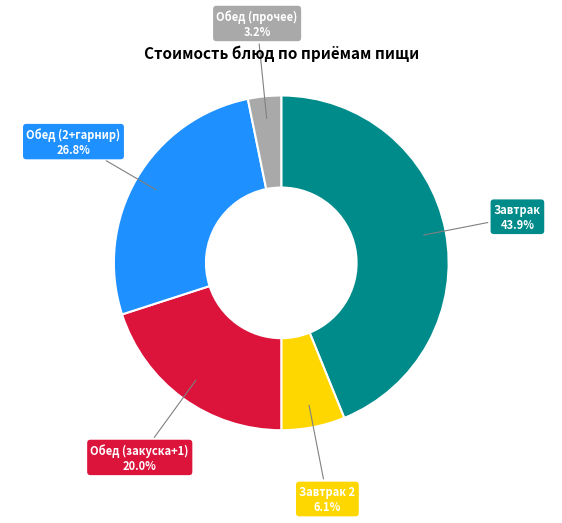

Is there a majority slice in this chart?

No